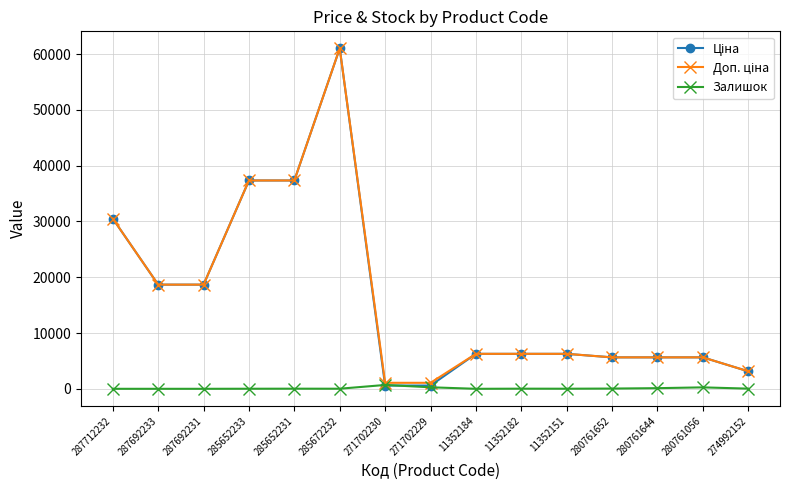

What is the maximum value shown in the chart?

61024.7